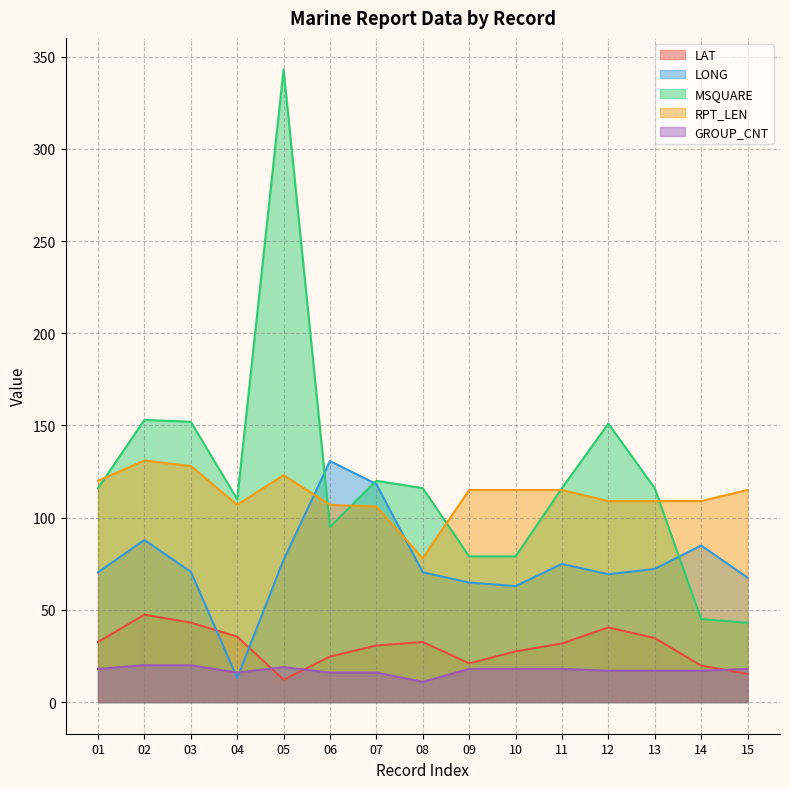

Which series has the widest spread of values?

MSQUARE